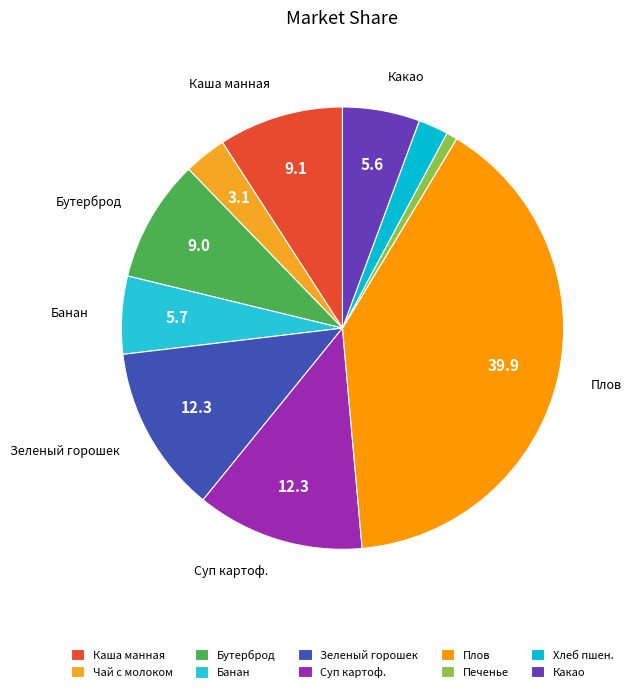

What percentage is NOT represented by Банан?

94.3%